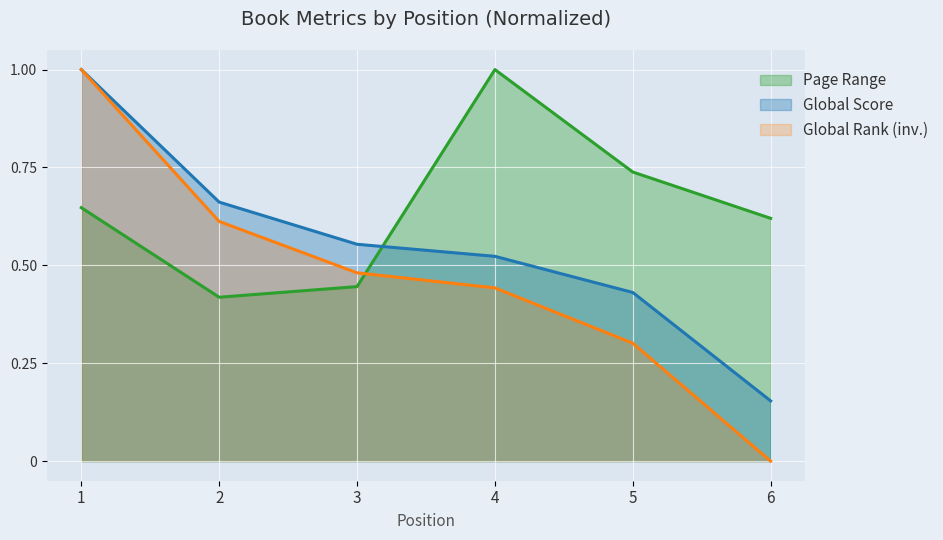

Rank the series at 5 from lowest to highest value.

Global Rank (inv.), Global Score, Page Range